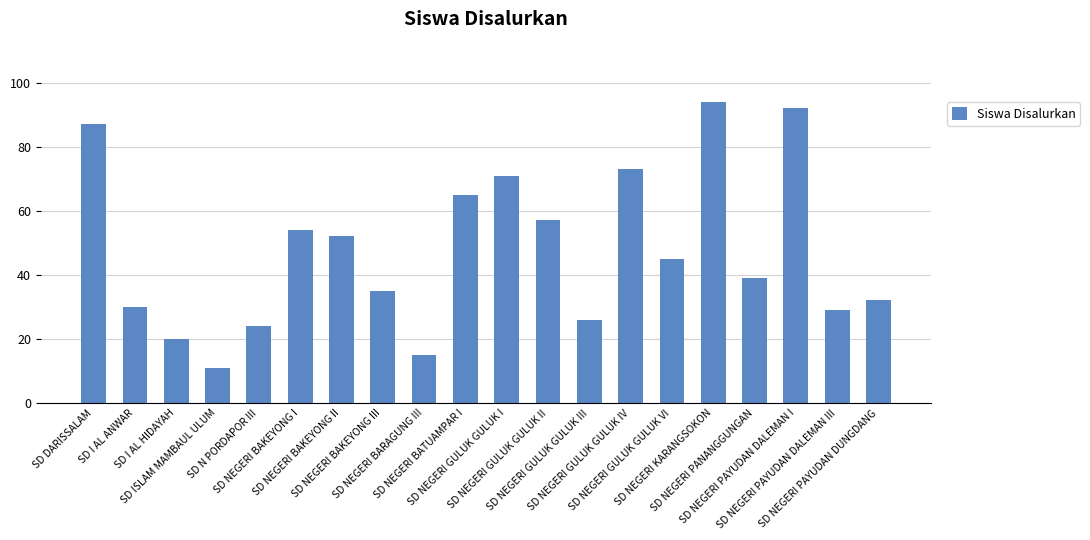

What is the greatest value displayed?

94